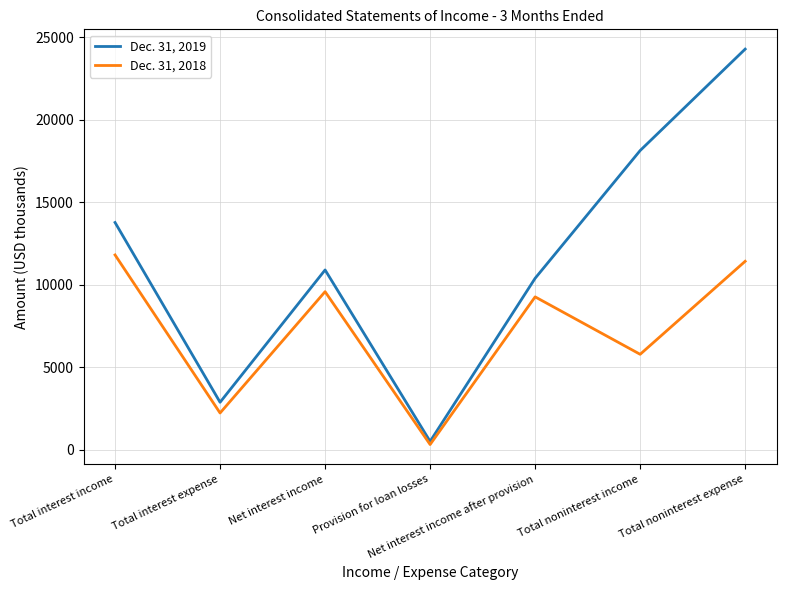

What is the smallest value displayed?

315